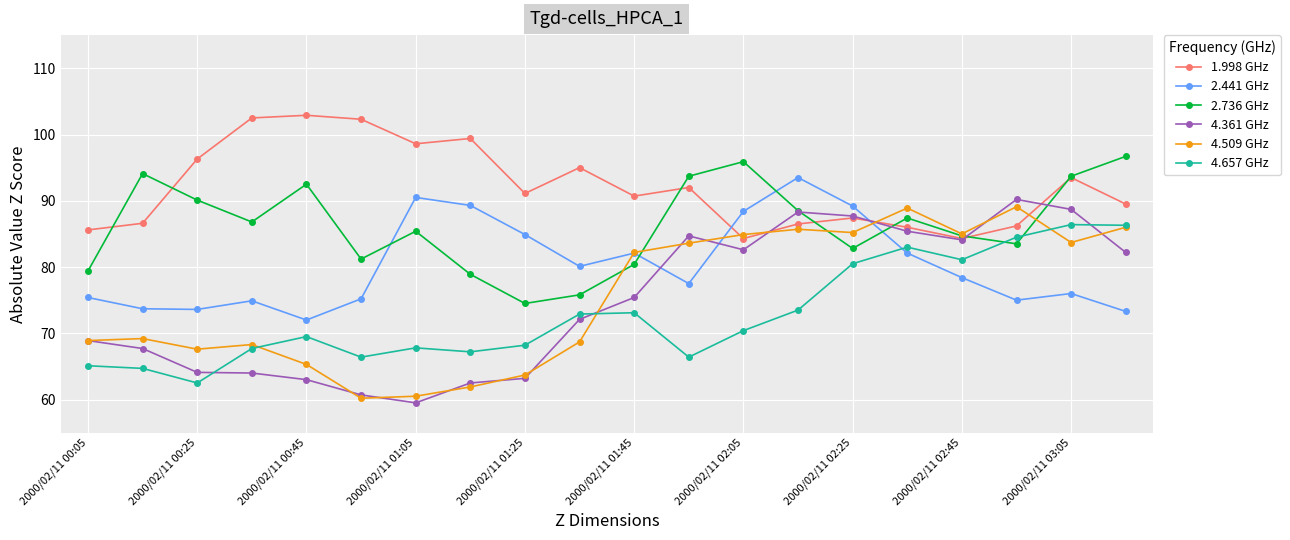

What is the difference between the maximum and minimum values in the 4.509 GHz series?

28.9